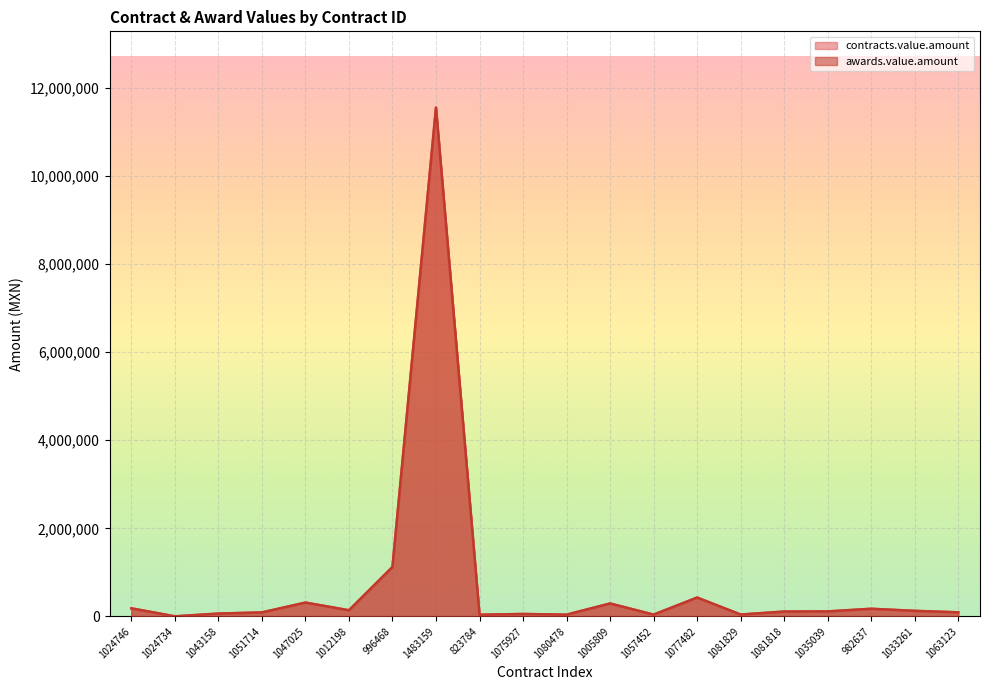

Rank the series at 1081818 from lowest to highest value.

contracts.value.amount, awards.value.amount